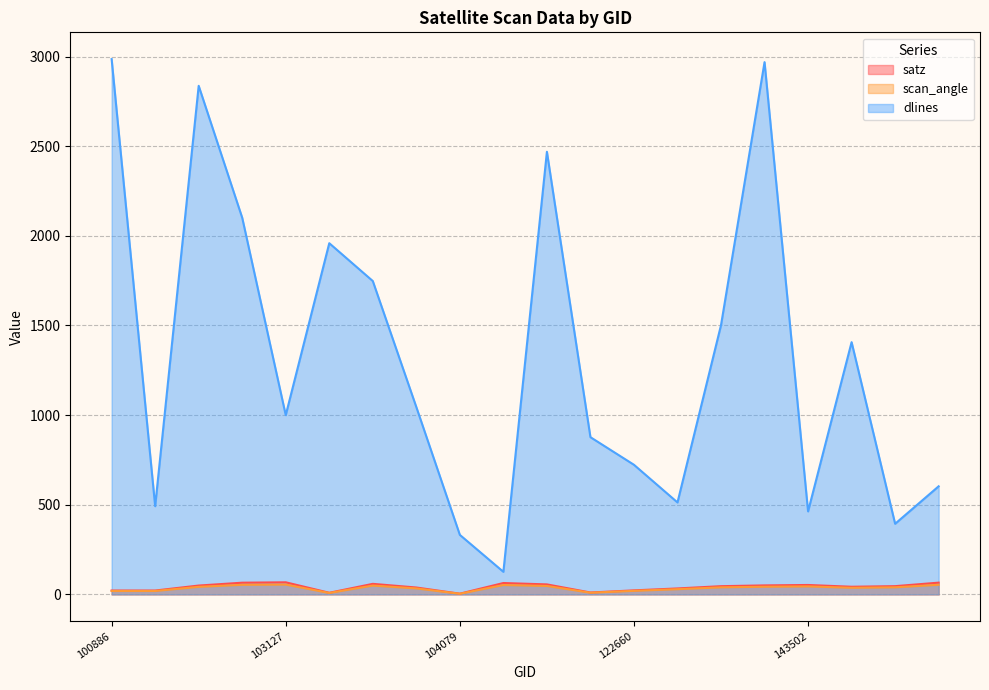

Where is satz nearest to the value 35?

132798